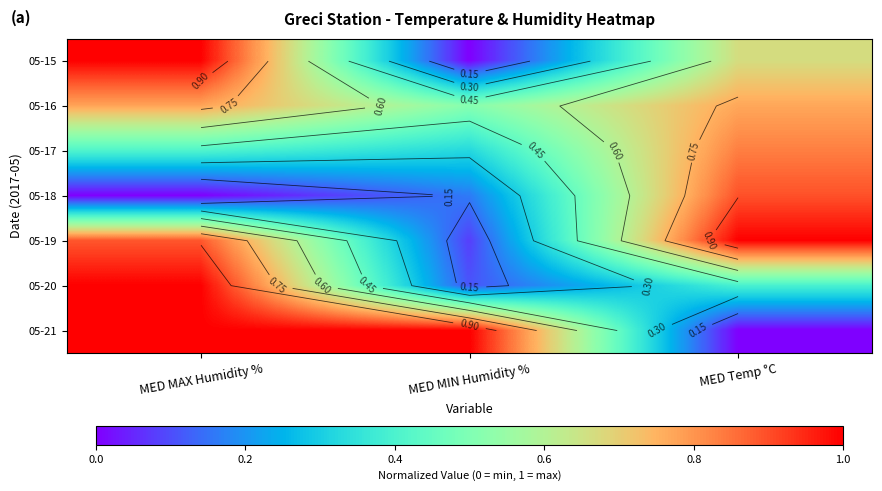

How many data points does each series have?

3